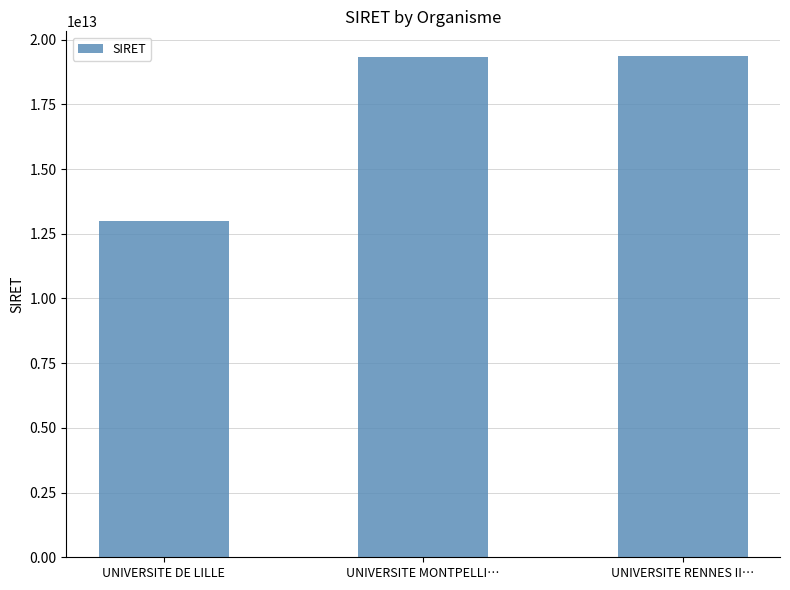

Are the bars grouped side by side (vs. stacked)?

No